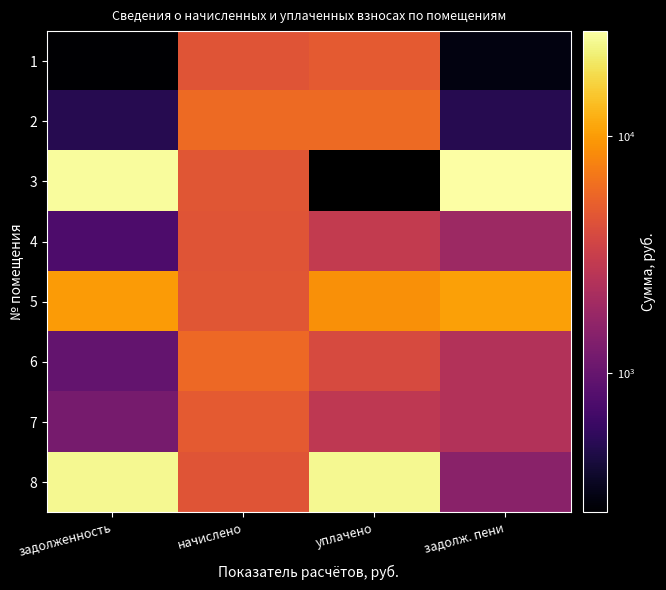

Which category has the highest value in the 6 series?

начислено